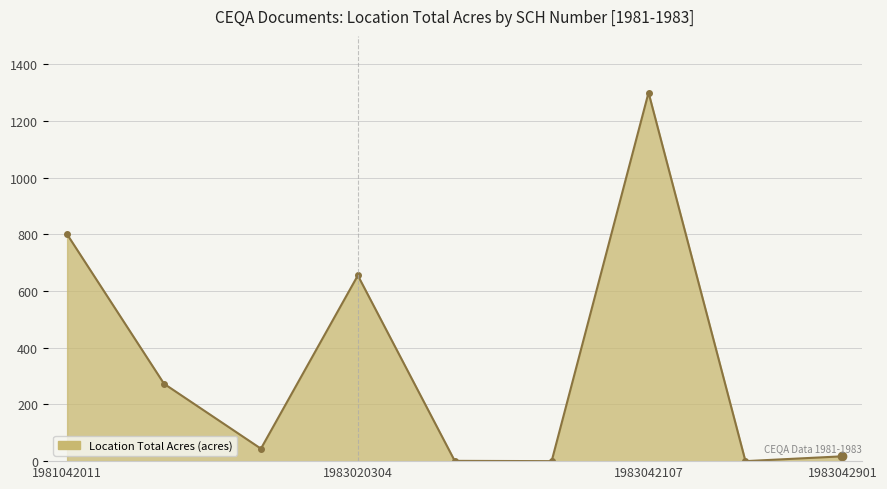

How many interior local valleys (lower than both neighbors) does the data have?

3